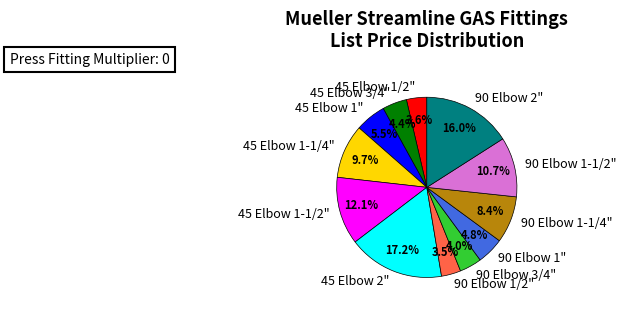

Count the number of slices in the pie.

12